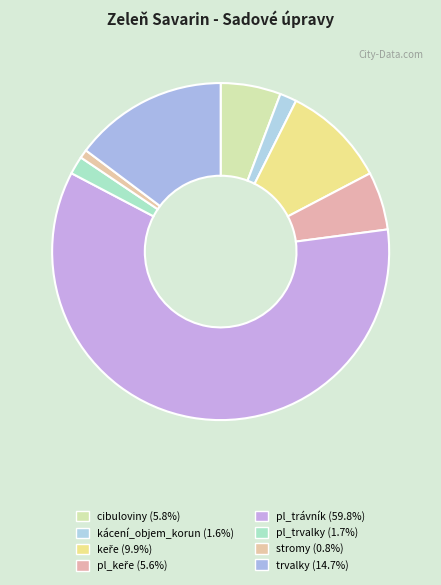

Is the sum of kácení_objem_korun and pl_keře greater than half?

No